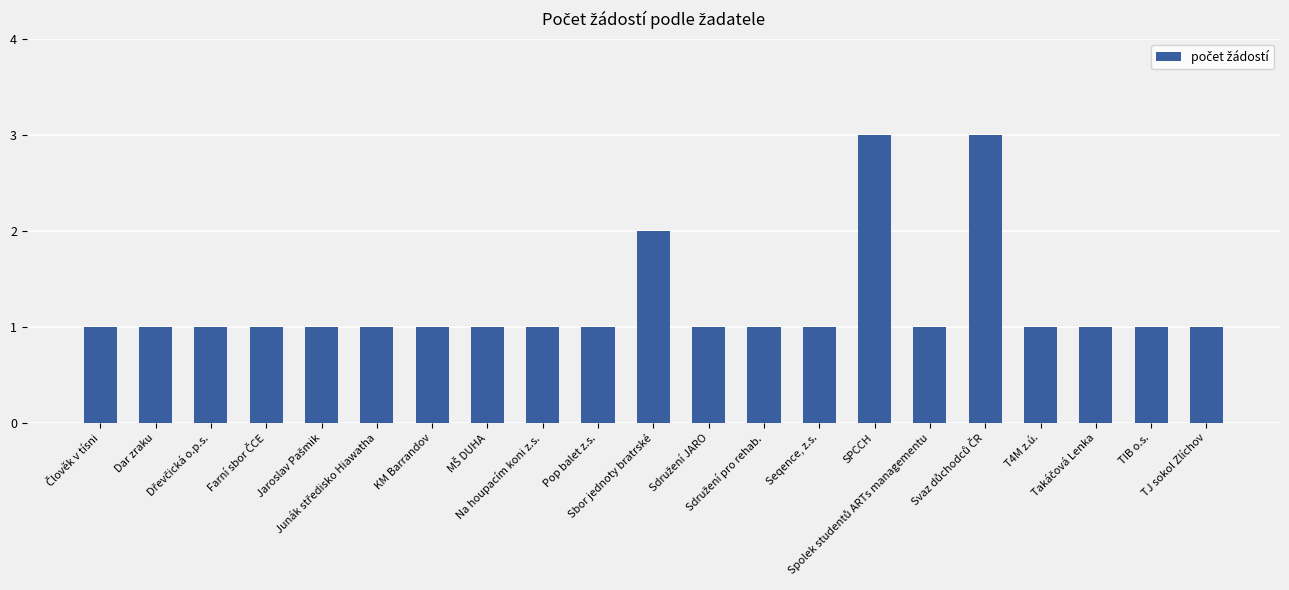

What is the sum of all values?

26